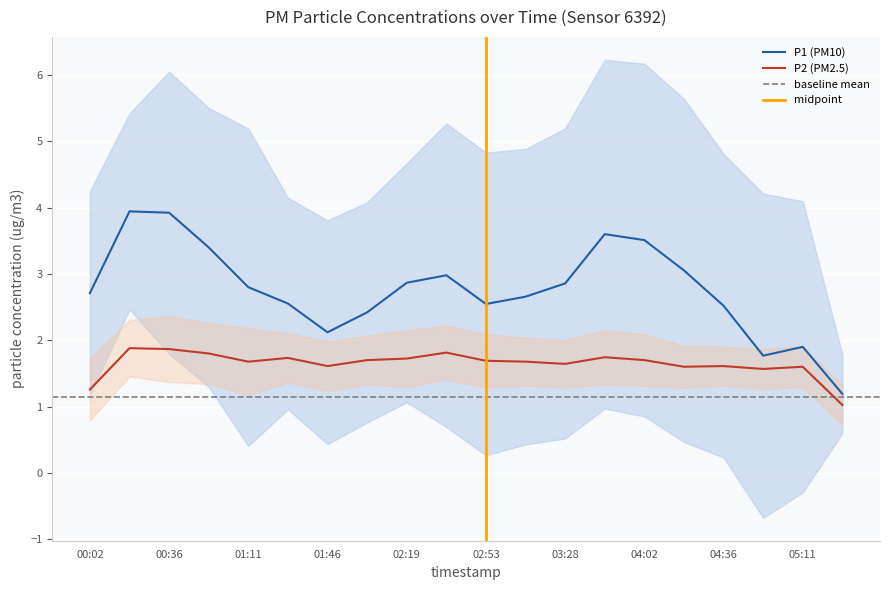

The P1 (PM10) series shows 4.8 at 02:19. True or false?

False